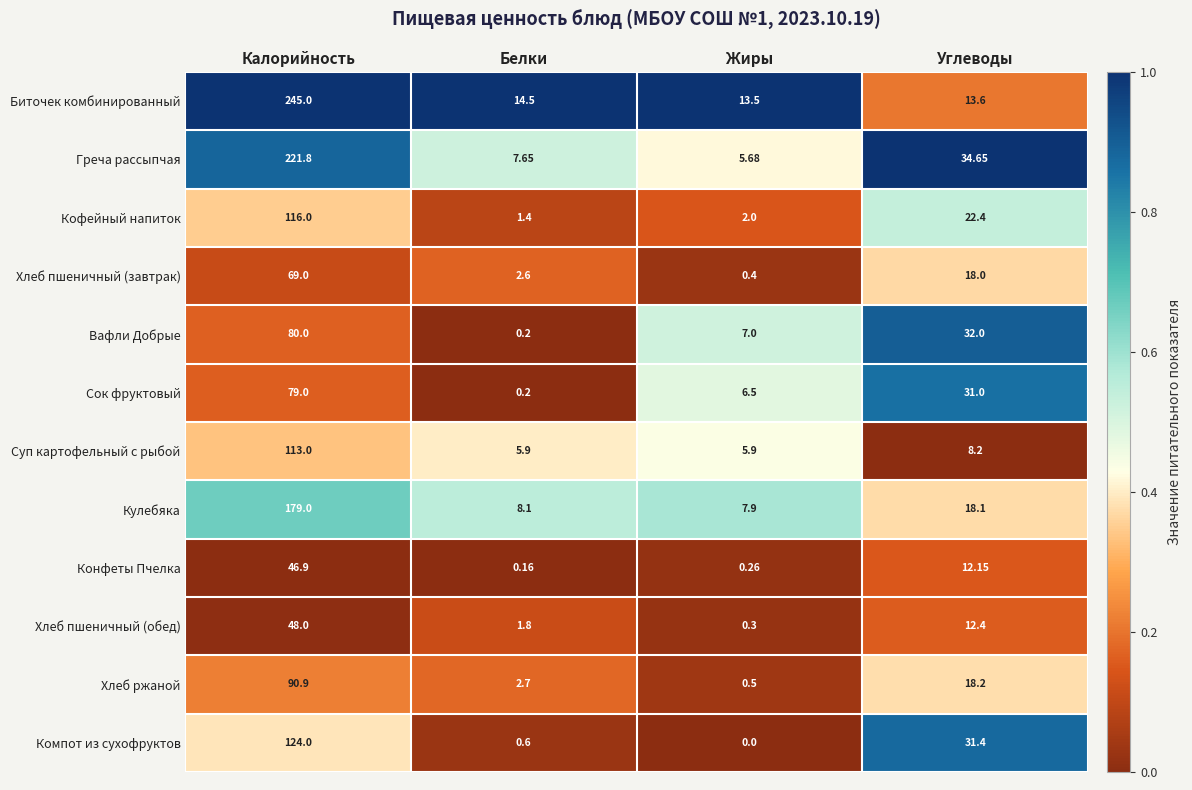

Where does the Суп картофельный с рыбой series first go above 8?

Калорийность